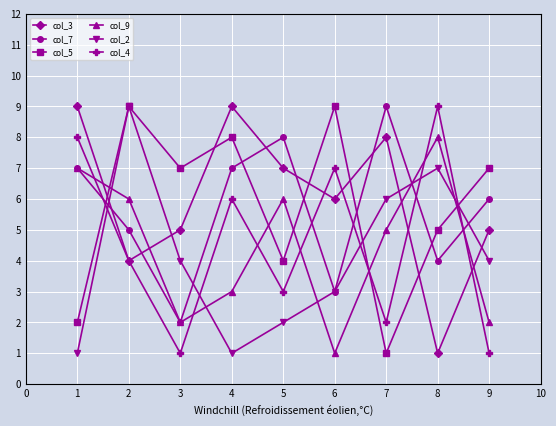

Is this an area chart (filled region under the line)?

No